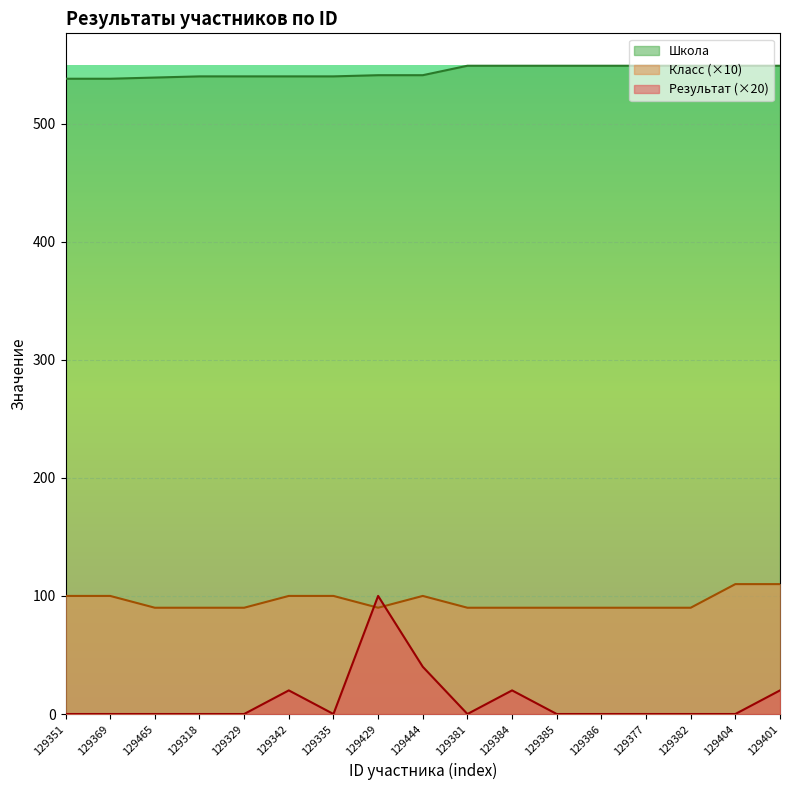

Where is the first local minimum for Класс?

129429